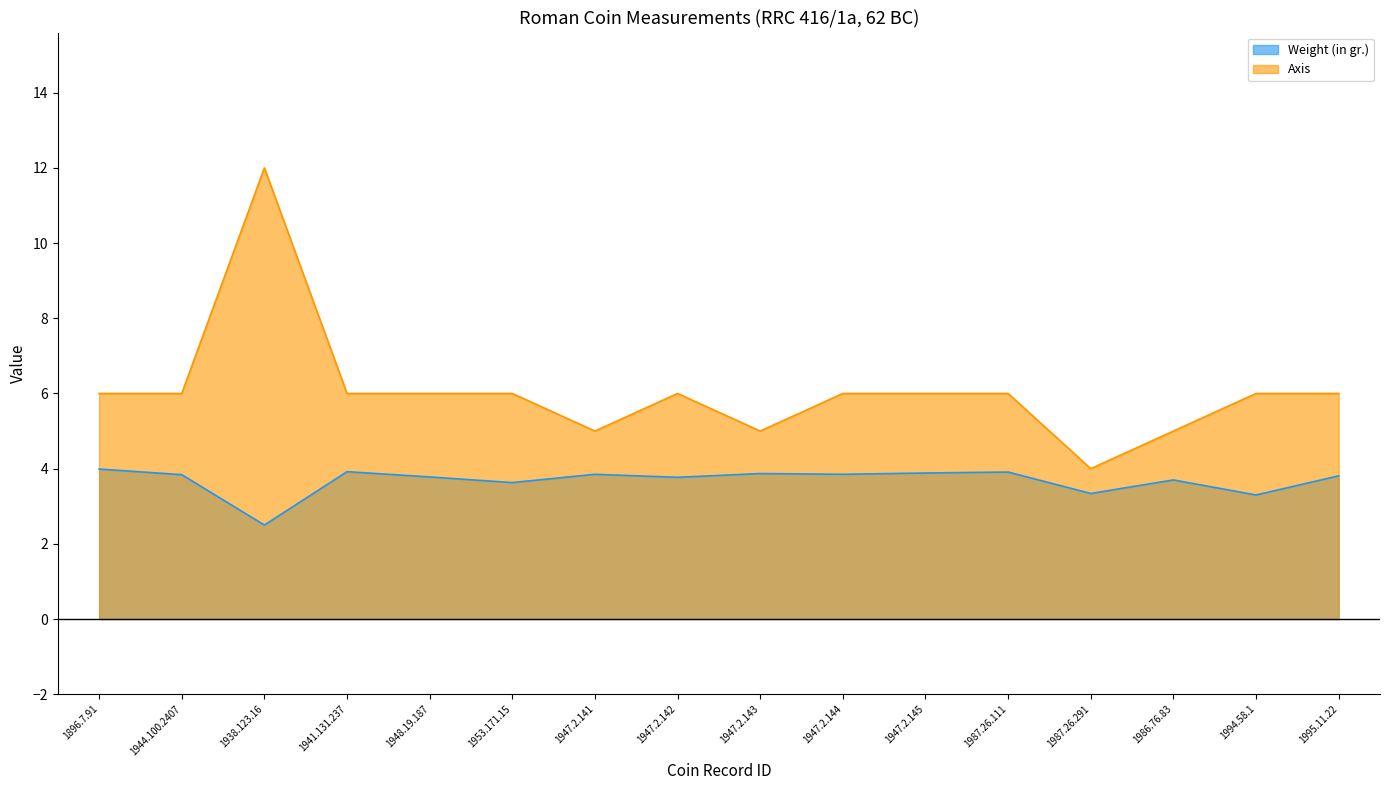

What are all the series names shown in the legend?

Weight (in gr.), Axis